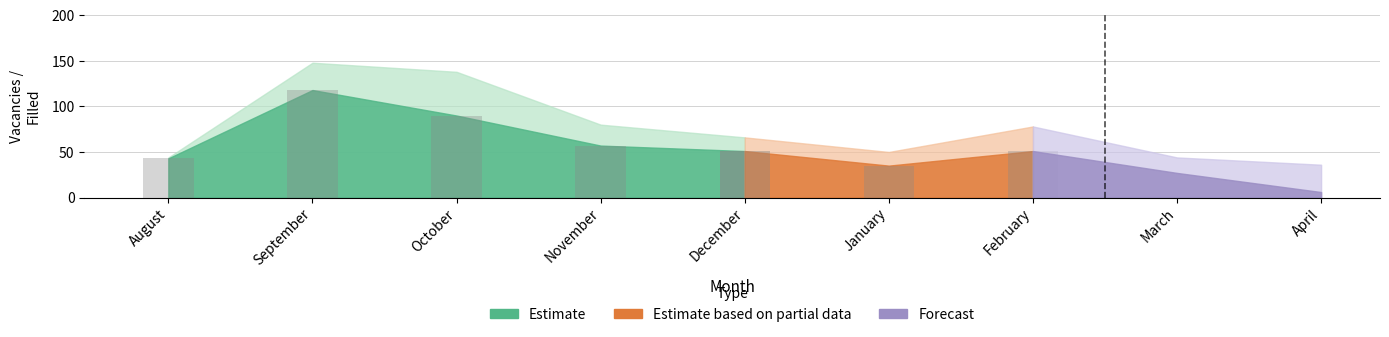

Is it true that Filled_upper equals 5 at April?

False